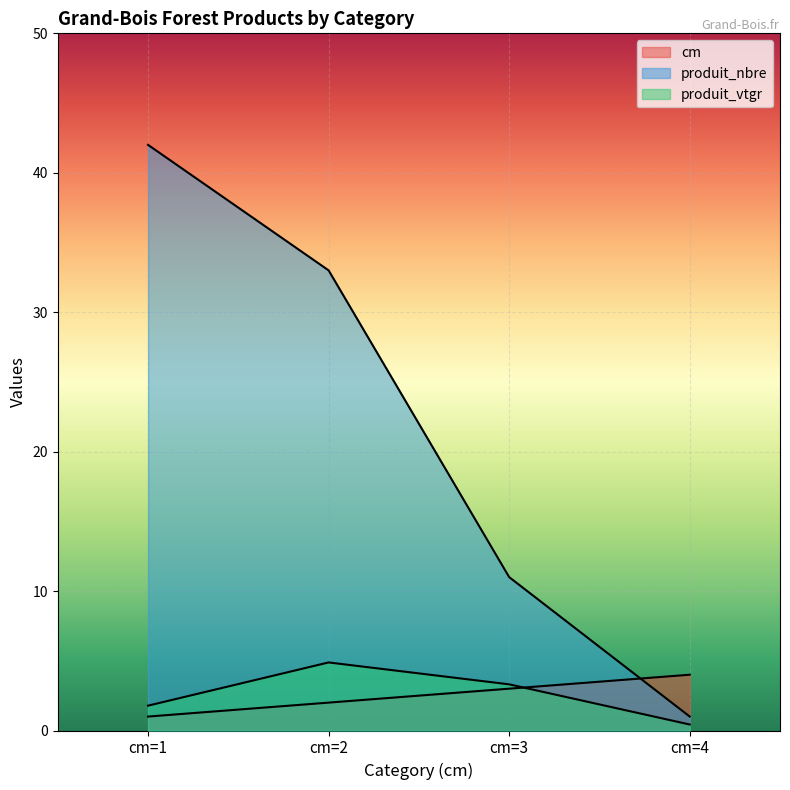

How many produit_vtgr values are between 1 and 4?

2